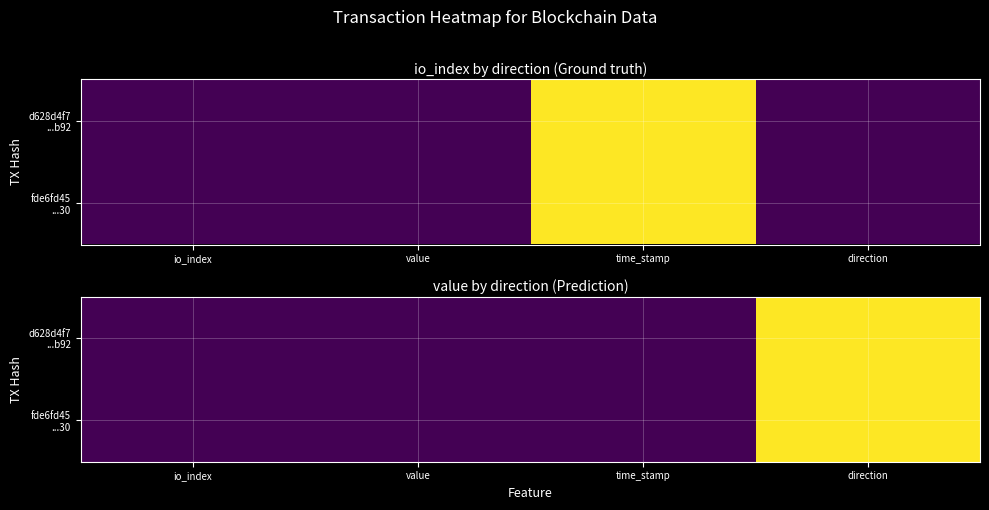

At which category is the sum across all series the highest?

direction